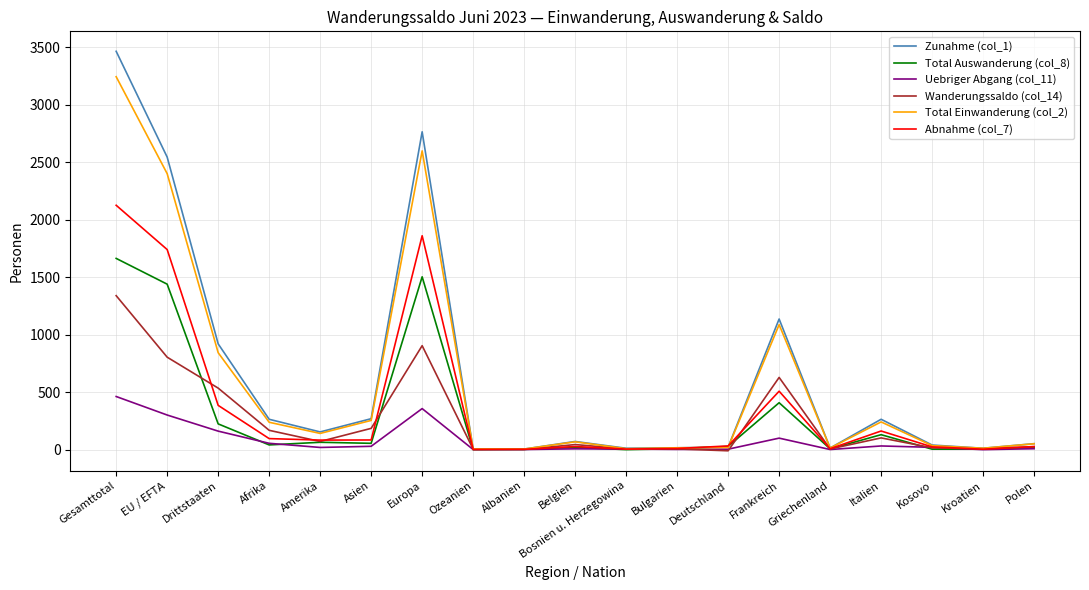

What is the difference between the maximum and minimum values in the Total Auswanderung (col_8) series?

1663